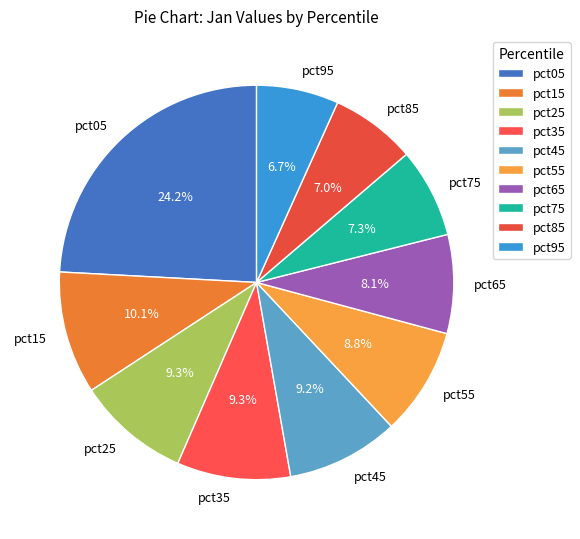

To the nearest percent, what is the difference between the pct35 and pct75 slice percentages?

2%